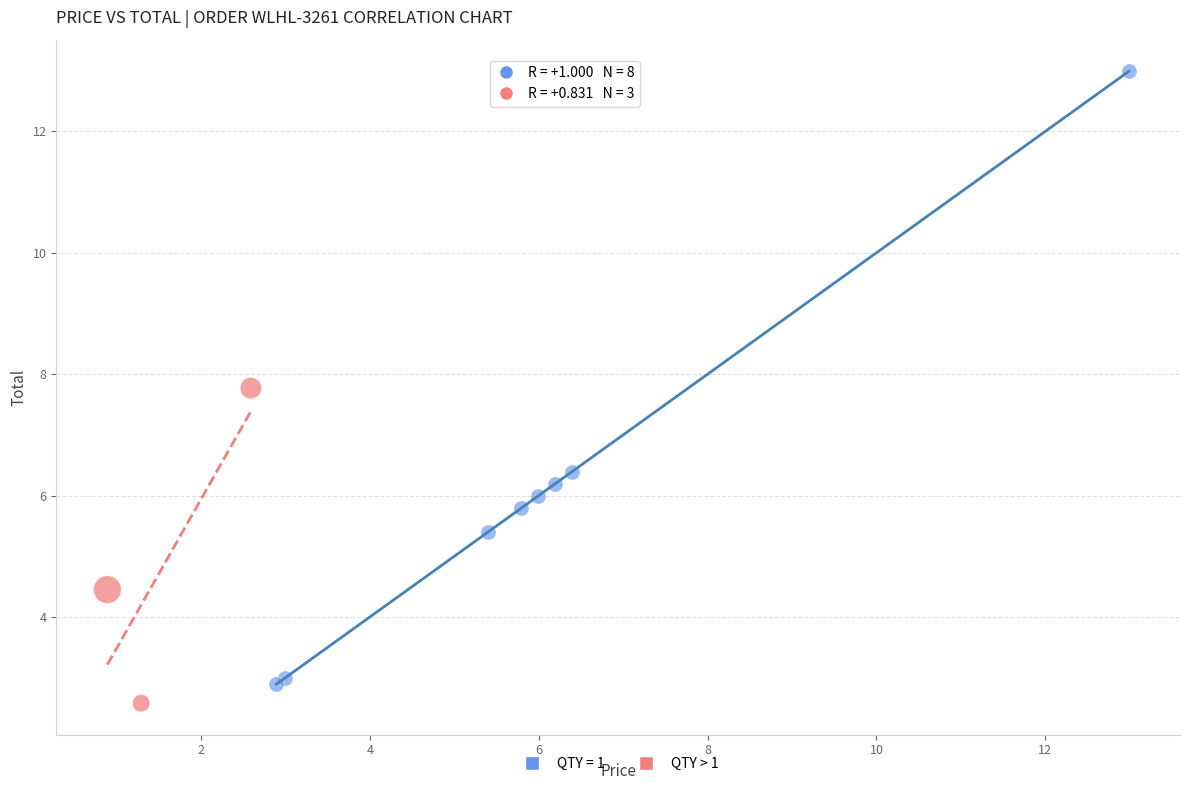

Which series has the largest Y range (max minus min)?

QTY = 1